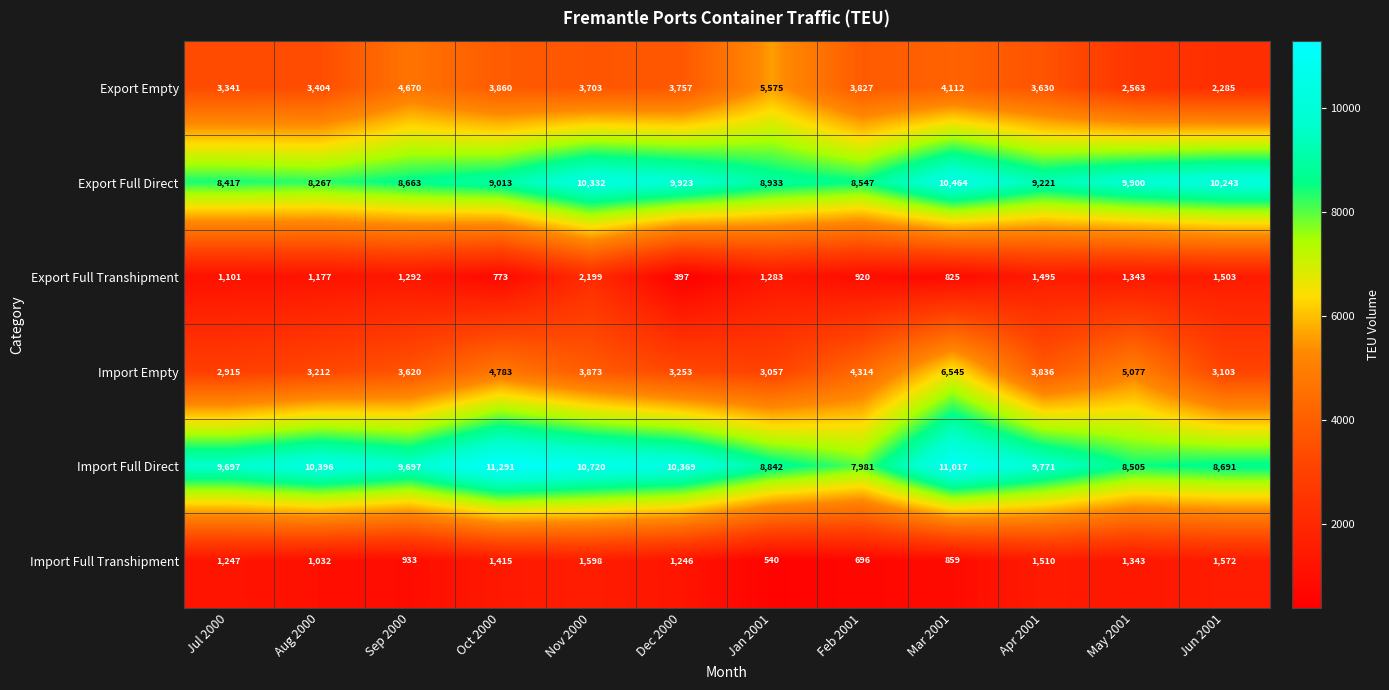

What is the difference between the highest and lowest values at Jul 2000?

8596